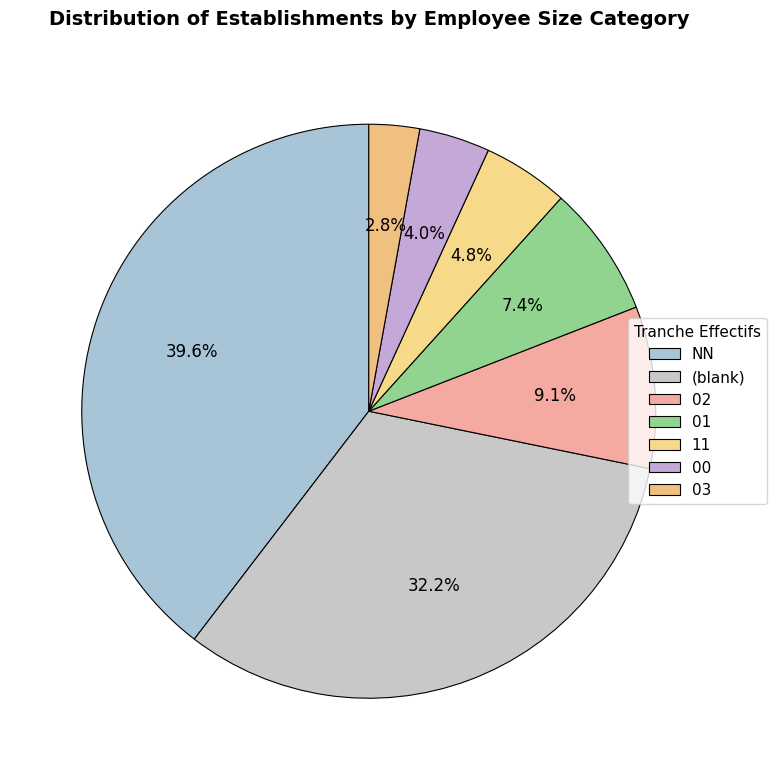

Rank the categories by value from highest to lowest.

NN, (blank), 02, 01, 11, 00, 03